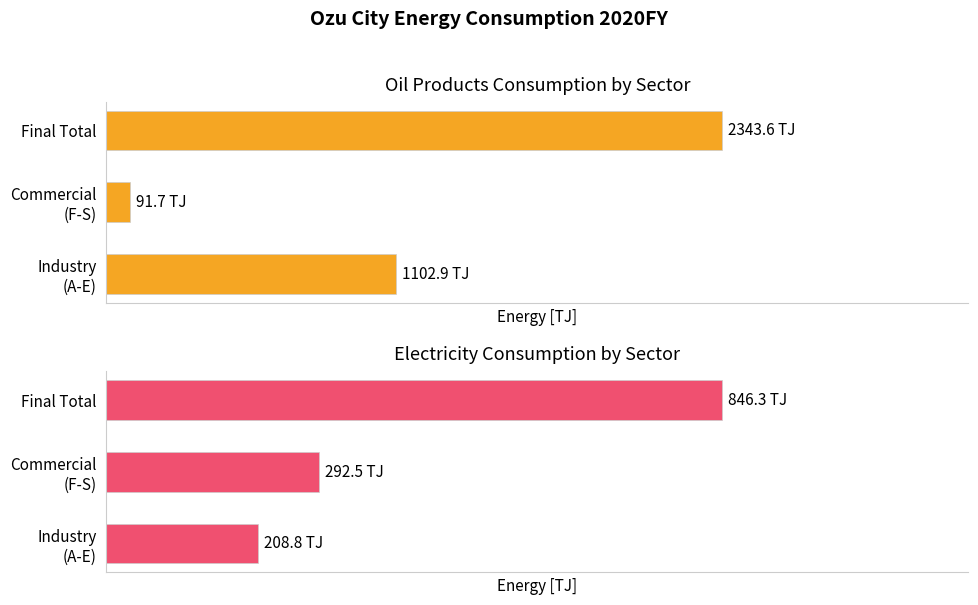

What is the difference between the maximum and second lowest values in the Oil Products series?

1240.7